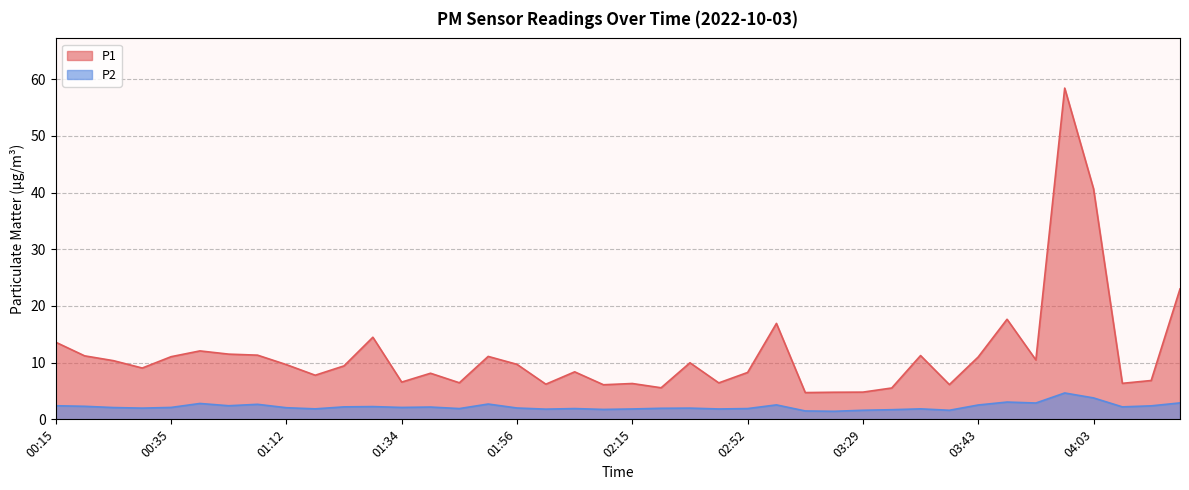

Where is the first local minimum for P1?

00:29